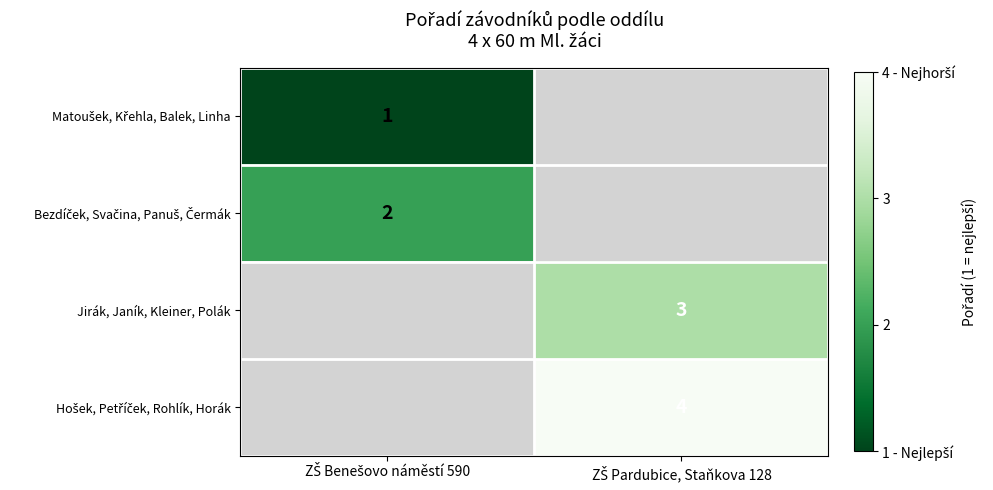

What is the minimum value shown in the chart?

1.0